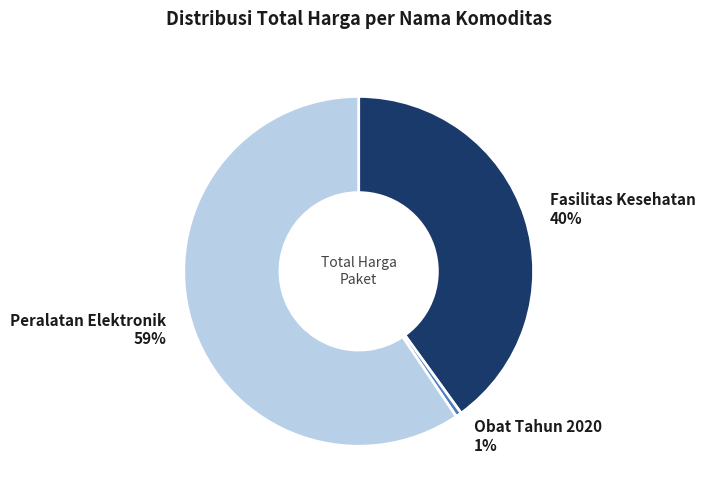

To the nearest percent, what percentage of the pie is Peralatan Elektronik?

59%